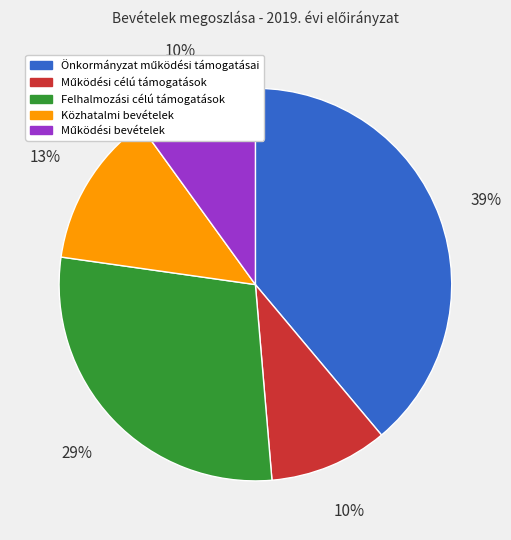

Is there a majority slice in this chart?

No